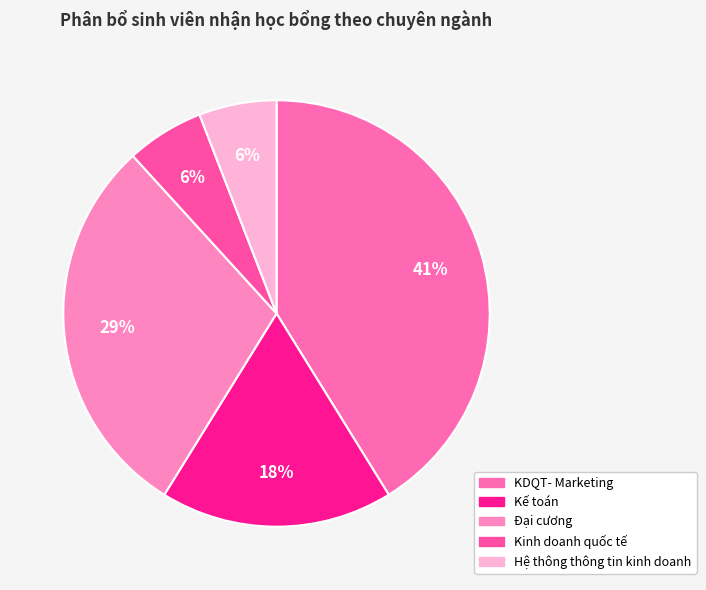

How many segments does this pie chart have?

5